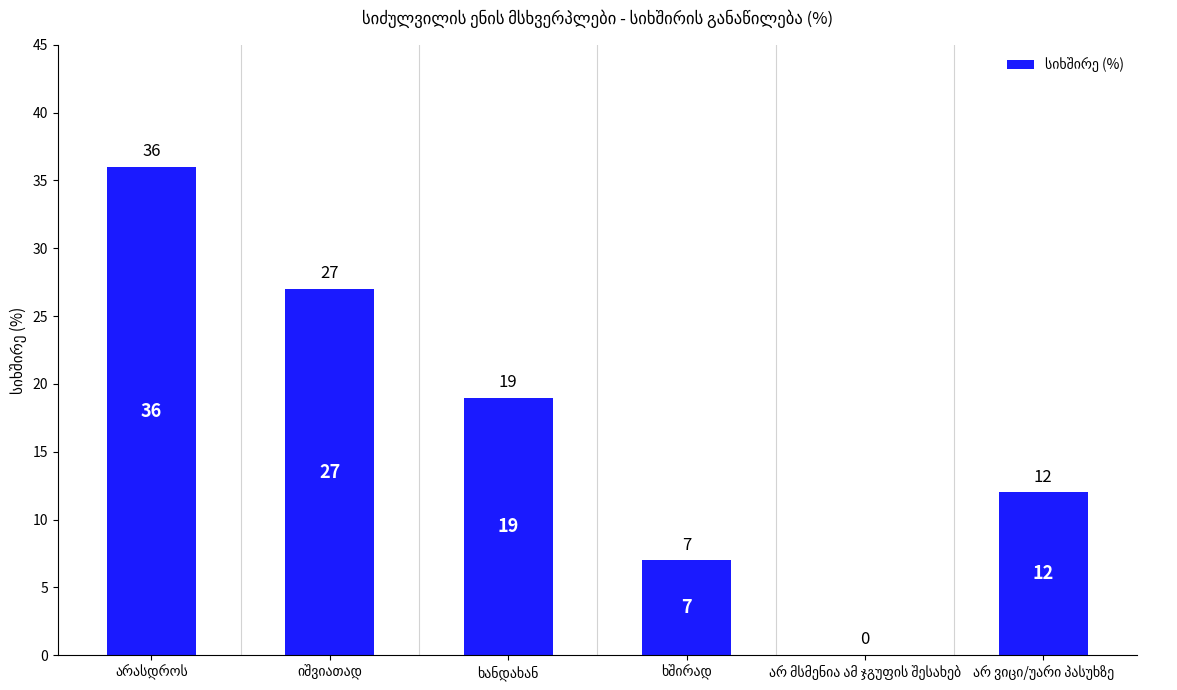

What is the maximum value shown in the chart?

36